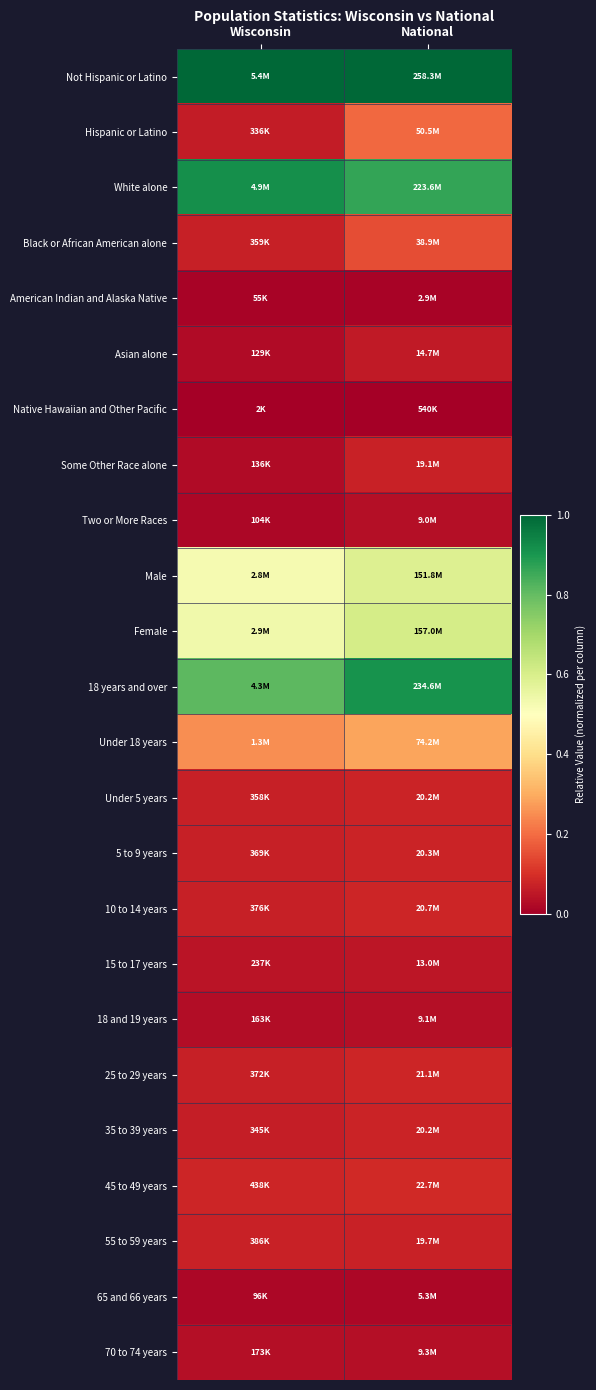

Reading right to left, transcribe all the data shown in this chart.

Not Hispanic or Latino: National=1.0	Wisconsin=1.0
Hispanic or Latino: National=0.2	Wisconsin=0.1
White alone: National=0.9	Wisconsin=0.9
Black or African American alone: National=0.1	Wisconsin=0.1
American Indian and Alaska Native: National=0.0	Wisconsin=0.0
Asian alone: National=0.1	Wisconsin=0.0
Native Hawaiian and Other Pacific: National=0.0	Wisconsin=0.0
Some Other Race alone: National=0.1	Wisconsin=0.0
Two or More Races: National=0.0	Wisconsin=0.0
Male: National=0.6	Wisconsin=0.5
Female: National=0.6	Wisconsin=0.5
18 years and over: National=0.9	Wisconsin=0.8
Under 18 years: National=0.3	Wisconsin=0.3
Under 5 years: National=0.1	Wisconsin=0.1
5 to 9 years: National=0.1	Wisconsin=0.1
10 to 14 years: National=0.1	Wisconsin=0.1
15 to 17 years: National=0.0	Wisconsin=0.0
18 and 19 years: National=0.0	Wisconsin=0.0
25 to 29 years: National=0.1	Wisconsin=0.1
35 to 39 years: National=0.1	Wisconsin=0.1
45 to 49 years: National=0.1	Wisconsin=0.1
55 to 59 years: National=0.1	Wisconsin=0.1
65 and 66 years: National=0.0	Wisconsin=0.0
70 to 74 years: National=0.0	Wisconsin=0.0